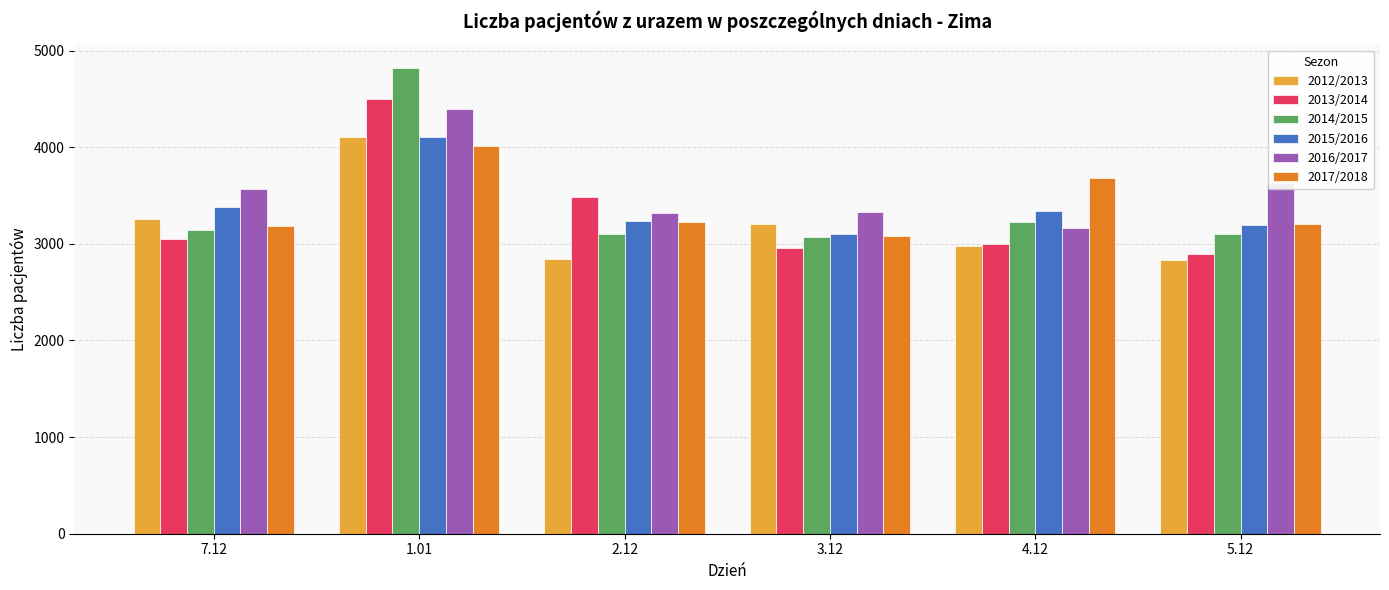

The value of 2016/2017 at 4.12 is 3159. True or false?

True